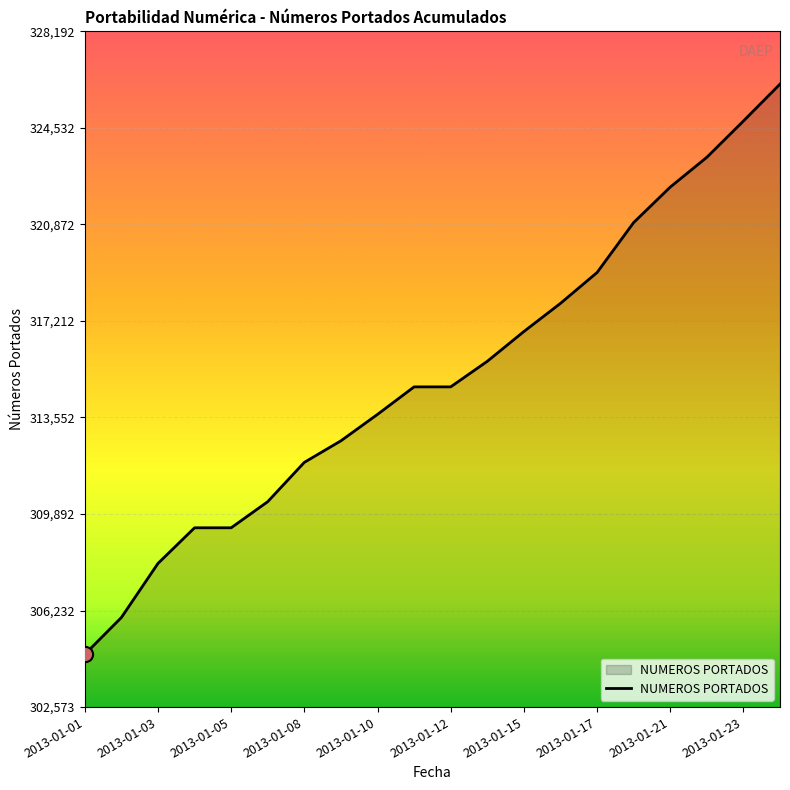

What is the greatest value displayed?

326192